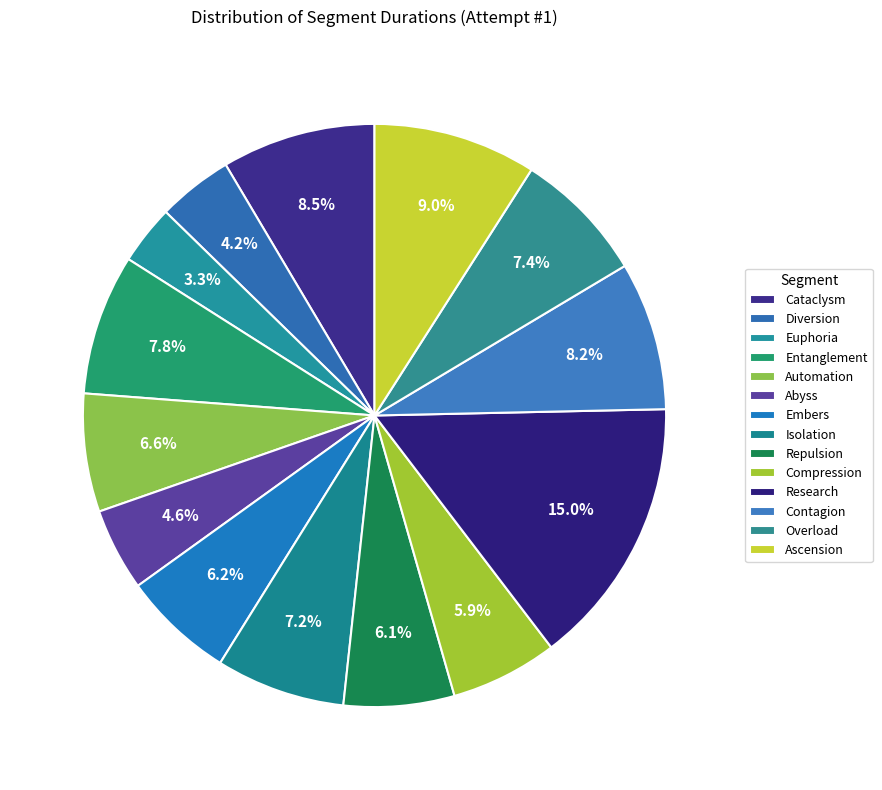

To the nearest percent, what is the average slice percentage?

7%